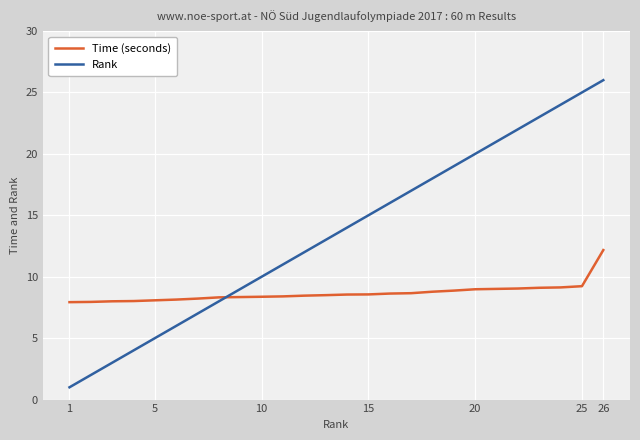

What are all the series names shown in the legend?

Time (seconds), Rank